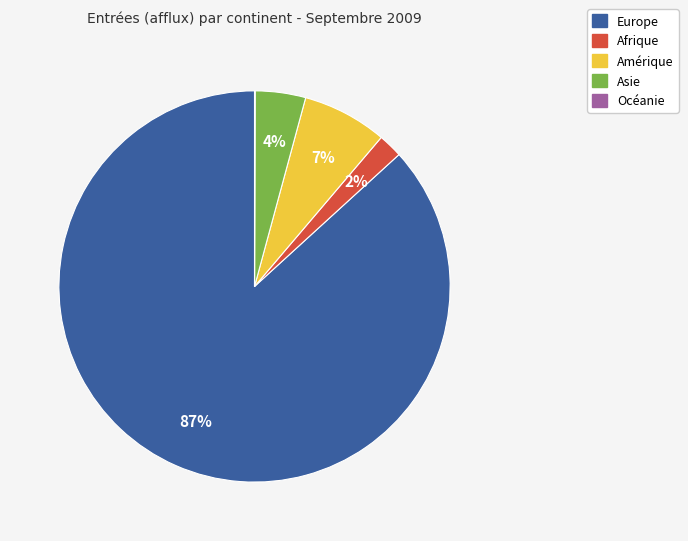

Is there any slice that represents more than half of the pie?

Yes